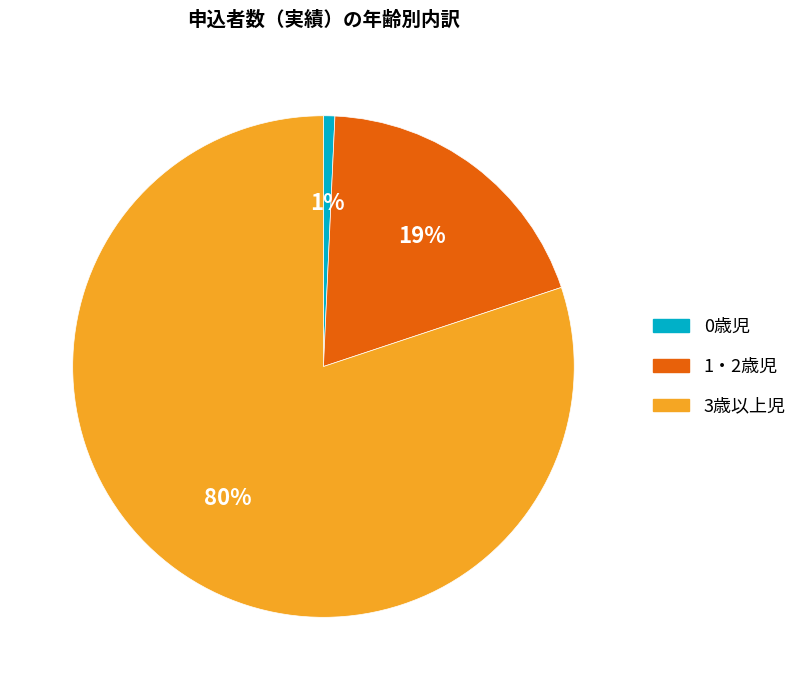

What percentage is the 1・2歳児 slice, to the nearest percent?

19%